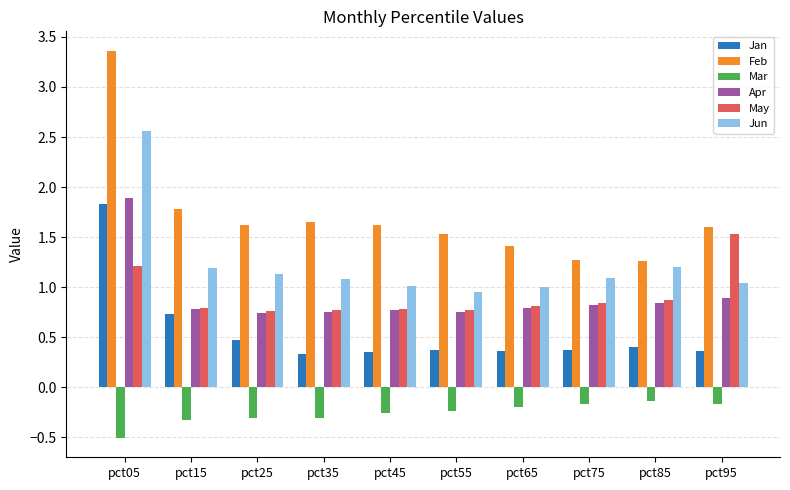

What is the difference between the maximum and second lowest values in the Jan series?

1.5